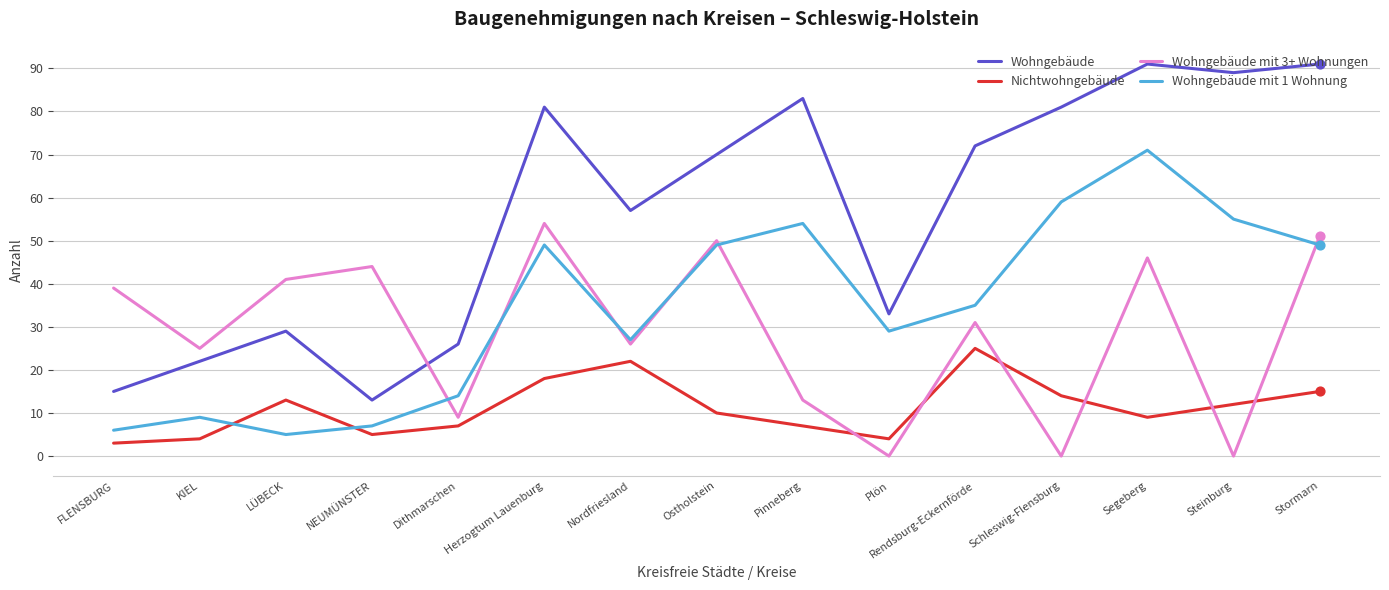

Is the value of Wohngebäude mit 1 Wohnung at LÜBECK greater than the value of Wohngebäude mit 3+ Wohnungen at KIEL?

No